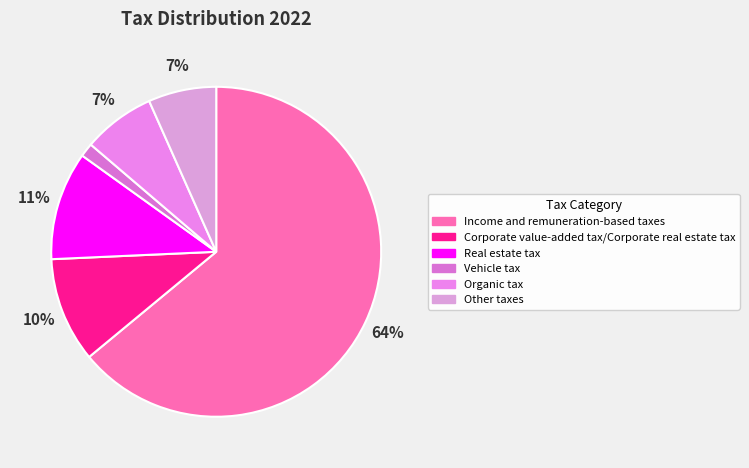

Which has a higher value, Vehicle tax or Income and remuneration-based taxes?

Income and remuneration-based taxes